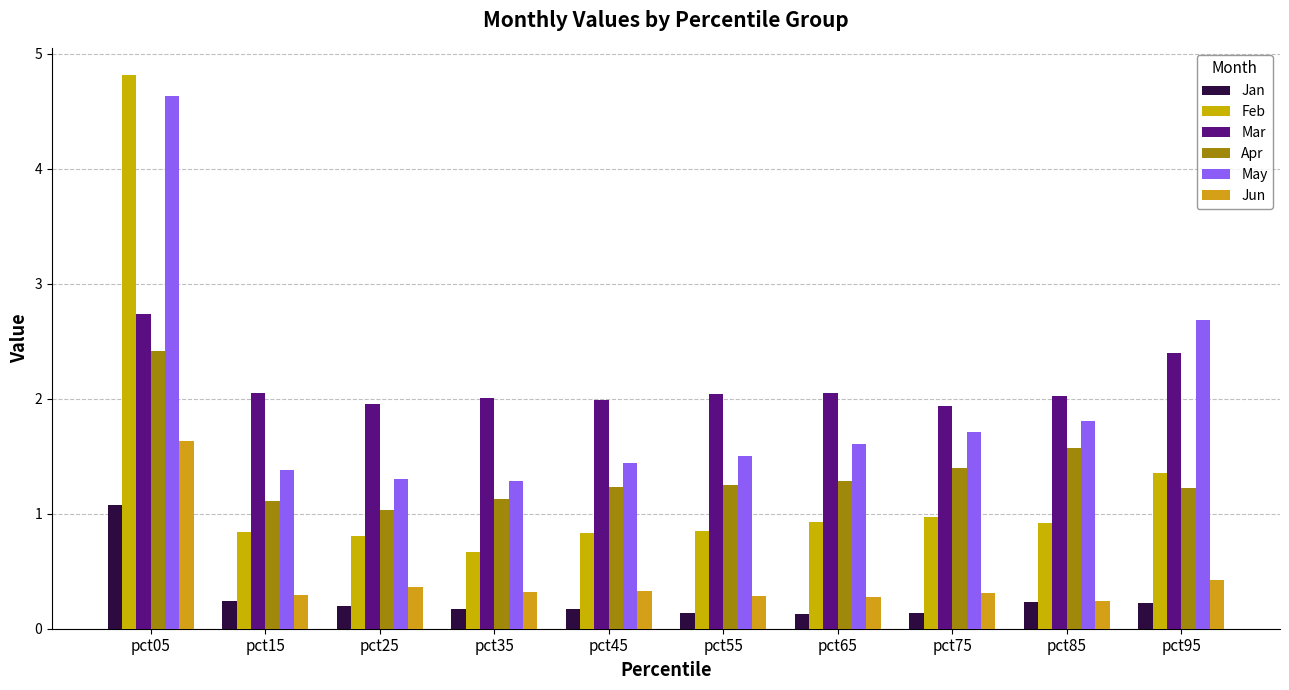

Read the Feb value at pct65.

0.9